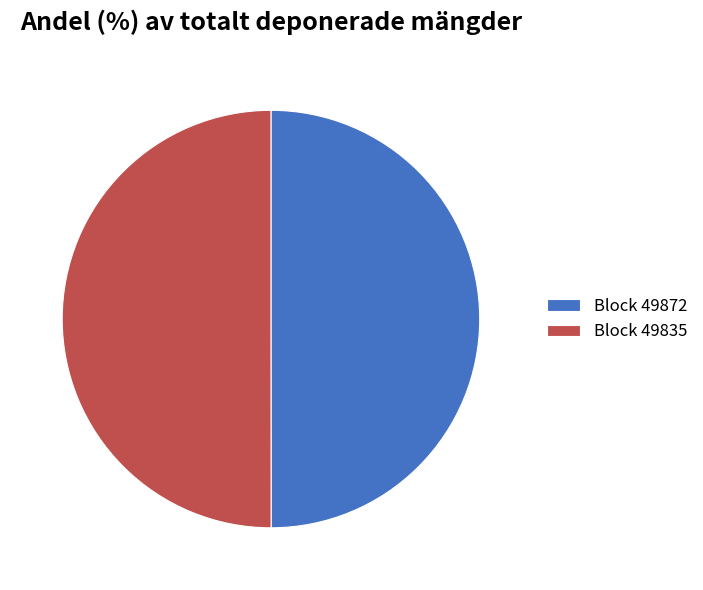

Combined, do Block 49872 and Block 49835 account for over 50%?

Yes